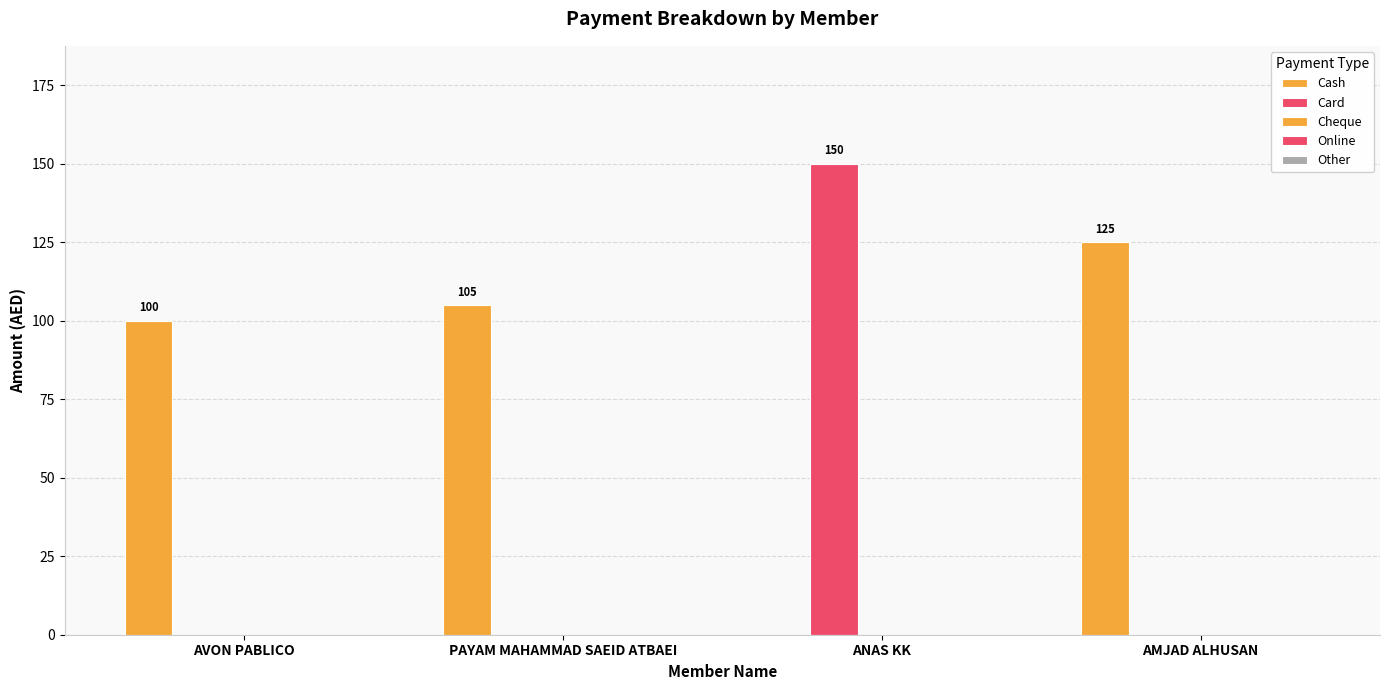

Reading right to left, list all the values displayed in this chart.

Cash: AMJAD ALHUSAN=125	ANAS KK=0	PAYAM MAHAMMAD SAEID ATBAEI=105	AVON PABLICO=100
Card: AMJAD ALHUSAN=0	ANAS KK=150	PAYAM MAHAMMAD SAEID ATBAEI=0	AVON PABLICO=0
Cheque: AMJAD ALHUSAN=0	ANAS KK=0	PAYAM MAHAMMAD SAEID ATBAEI=0	AVON PABLICO=0
Online: AMJAD ALHUSAN=0	ANAS KK=0	PAYAM MAHAMMAD SAEID ATBAEI=0	AVON PABLICO=0
Other: AMJAD ALHUSAN=0	ANAS KK=0	PAYAM MAHAMMAD SAEID ATBAEI=0	AVON PABLICO=0